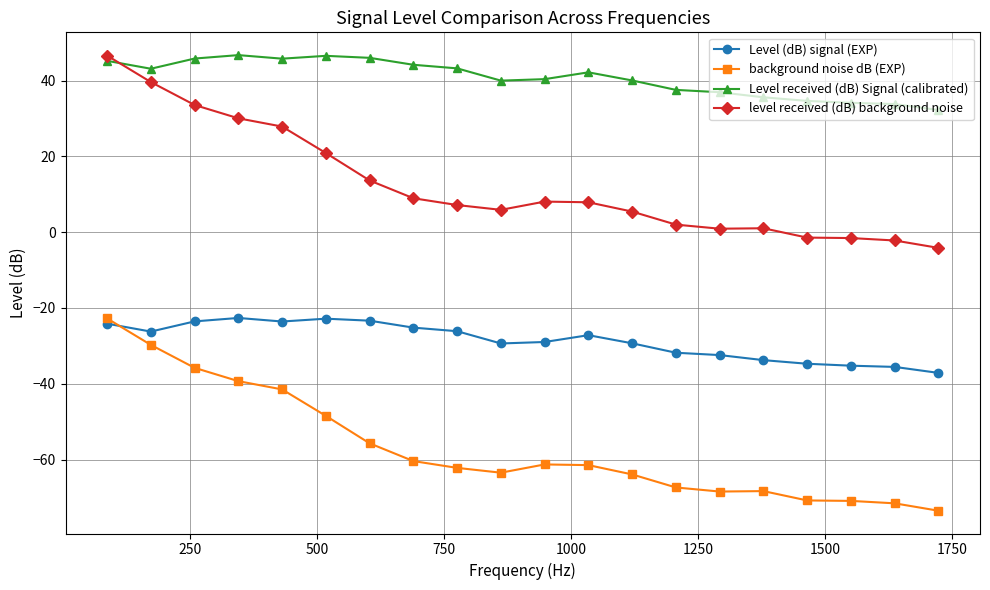

Count the number of data series in this chart.

4